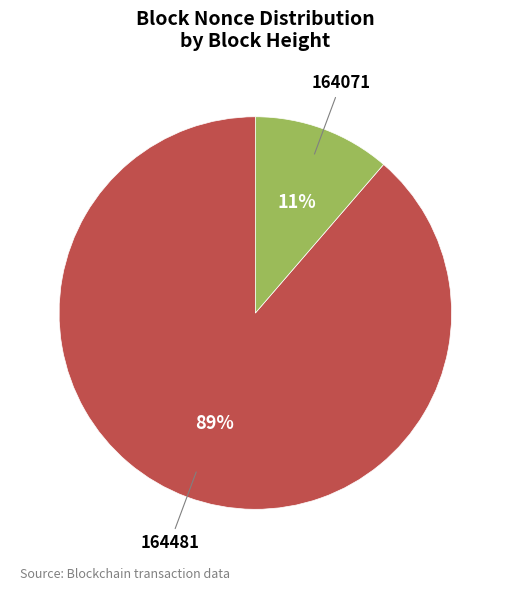

Does any single category account for the majority?

Yes